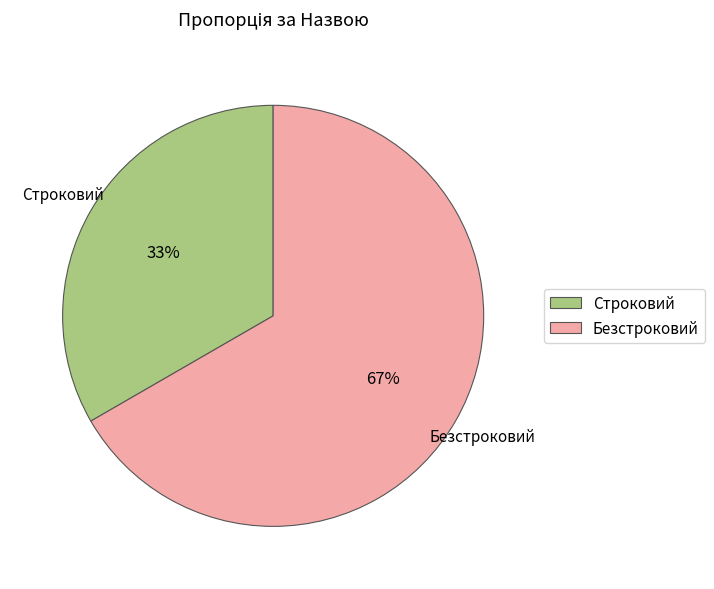

True or false: Строковий accounts for 33% of the total.

True